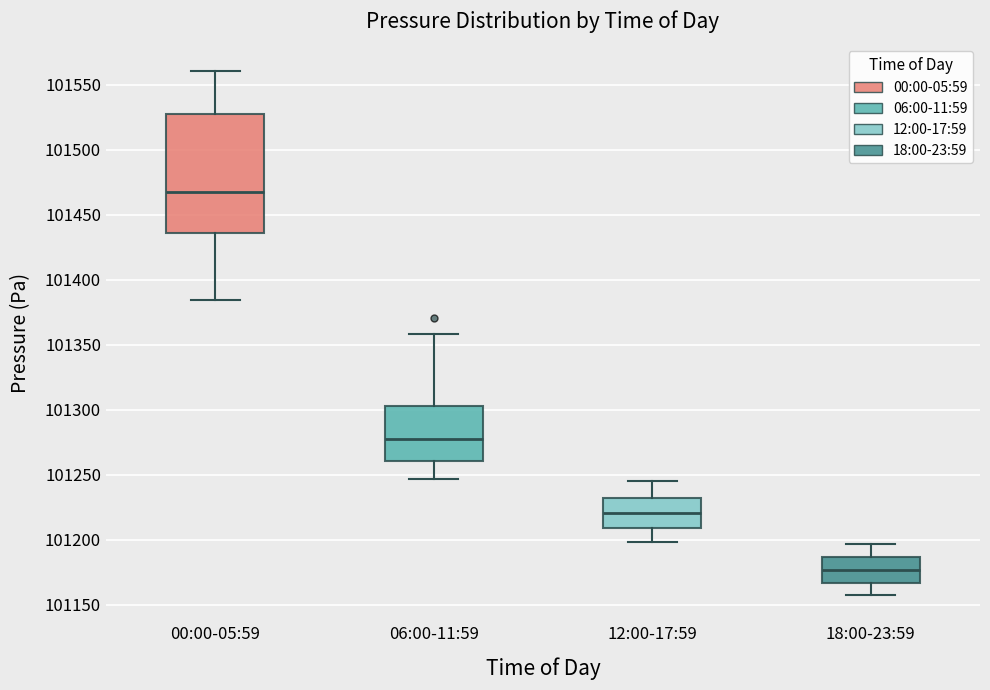

Reading left to right, read every box against the y-axis: the position of its median line, the range the box covers, and the ends of its whiskers. The values are not printed on the chart, so give them approximately, as read against the axis.

00:00-05:59: median 101470, box 101435 to 101530, whiskers 101385 to 101560
06:00-11:59: median 101275, box 101260 to 101305, whiskers 101245 to 101360
12:00-17:59: median 101220, box 101210 to 101235, whiskers 101200 to 101245
18:00-23:59: median 101175, box 101165 to 101185, whiskers 101155 to 101195